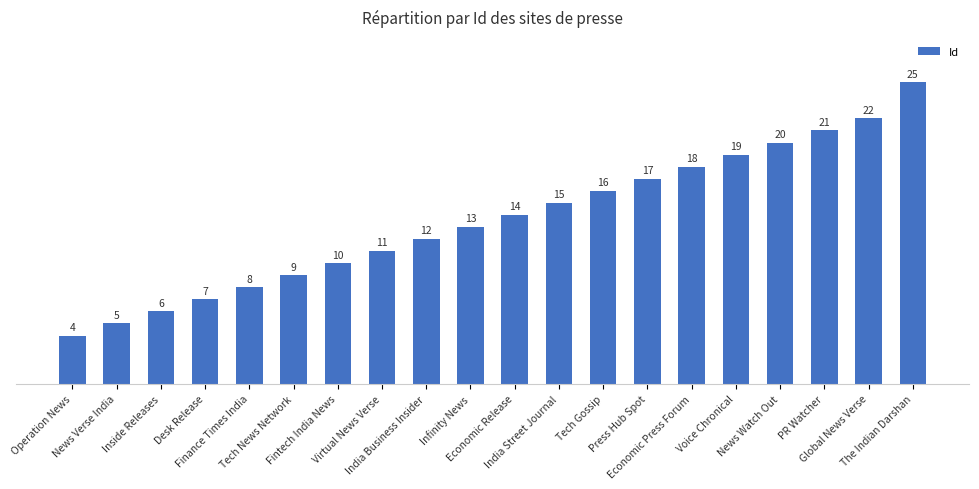

What is the average value?

14